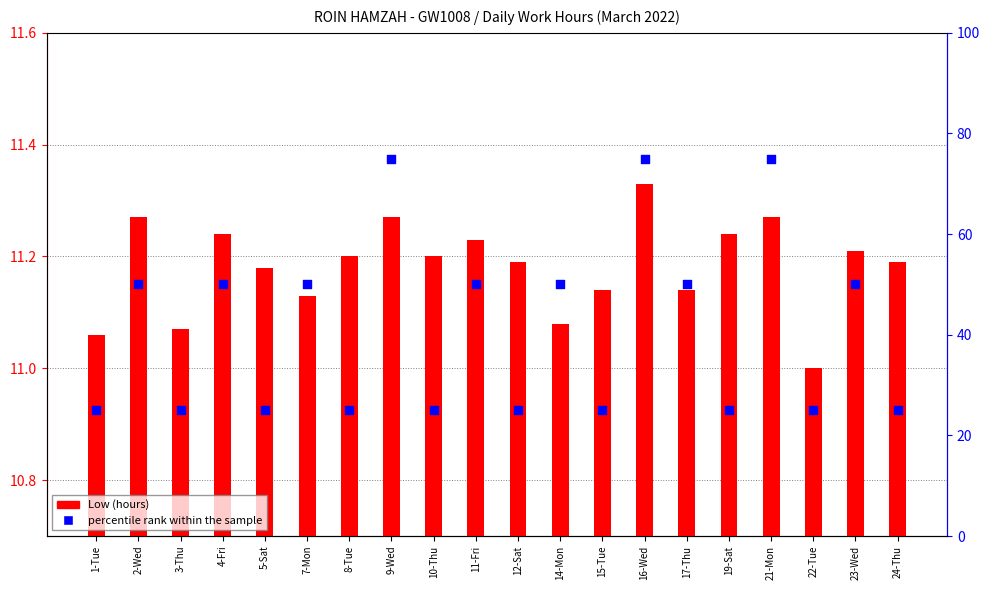

What are all the series names shown in the legend?

Low (hours), percentile rank within the sample